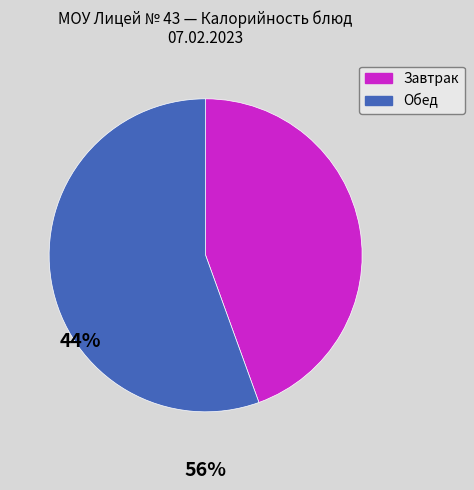

Is there any slice that represents more than half of the pie?

Yes